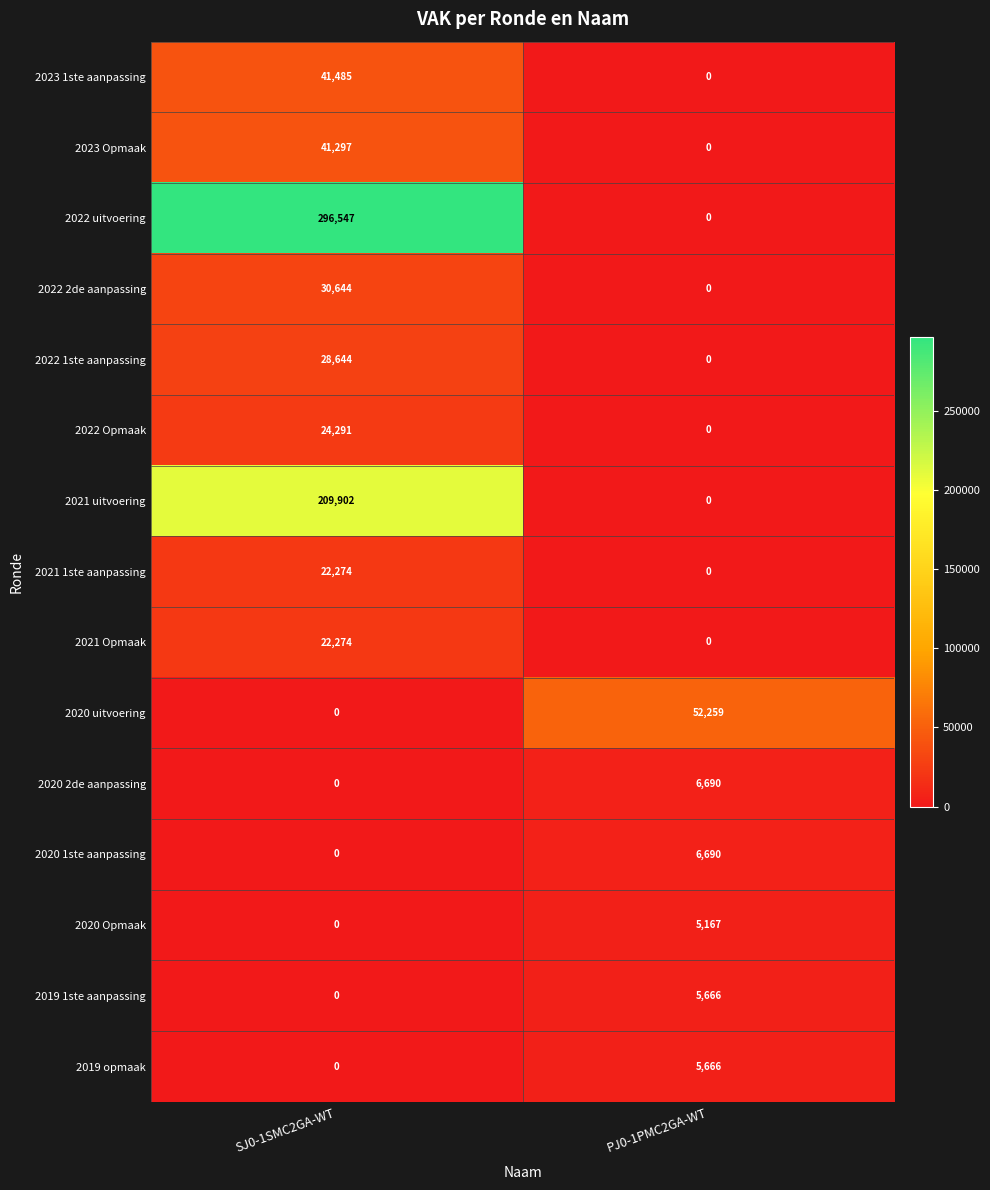

Between SJ0-1SMC2GA-WT and PJ0-1PMC2GA-WT, which series saw the biggest shift?

2022 uitvoering